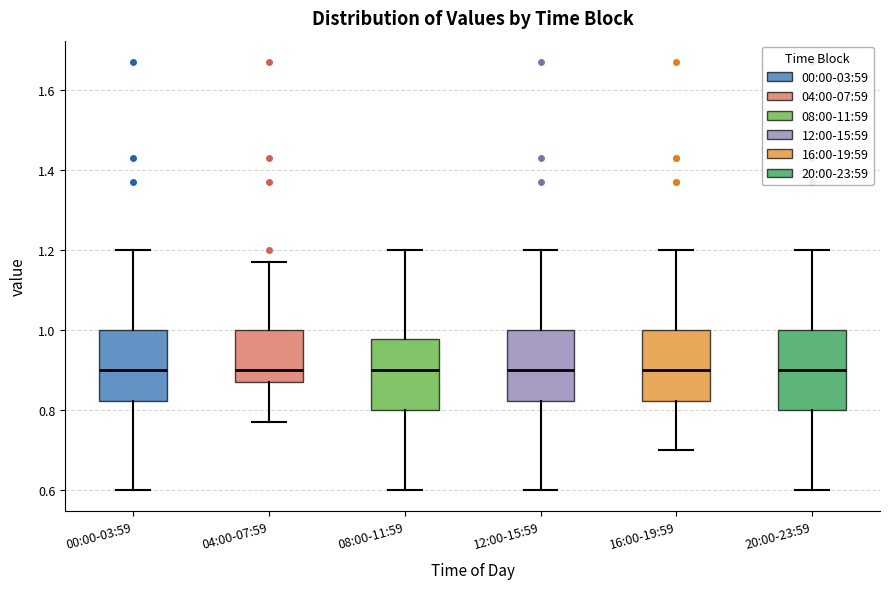

Reading left to right, transcribe this box plot: for each box, give where its median line is, the range the box spans, and where its two whiskers end, as read against the y-axis. The values are not printed on the chart, so give them approximately, as read against the axis.

00:00-03:59: median 0.90, box 0.82 to 1.00, whiskers 0.60 to 1.20
04:00-07:59: median 0.90, box 0.88 to 1.00, whiskers 0.78 to 1.18
08:00-11:59: median 0.90, box 0.80 to 0.98, whiskers 0.60 to 1.20
12:00-15:59: median 0.90, box 0.82 to 1.00, whiskers 0.60 to 1.20
16:00-19:59: median 0.90, box 0.82 to 1.00, whiskers 0.70 to 1.20
20:00-23:59: median 0.90, box 0.80 to 1.00, whiskers 0.60 to 1.20